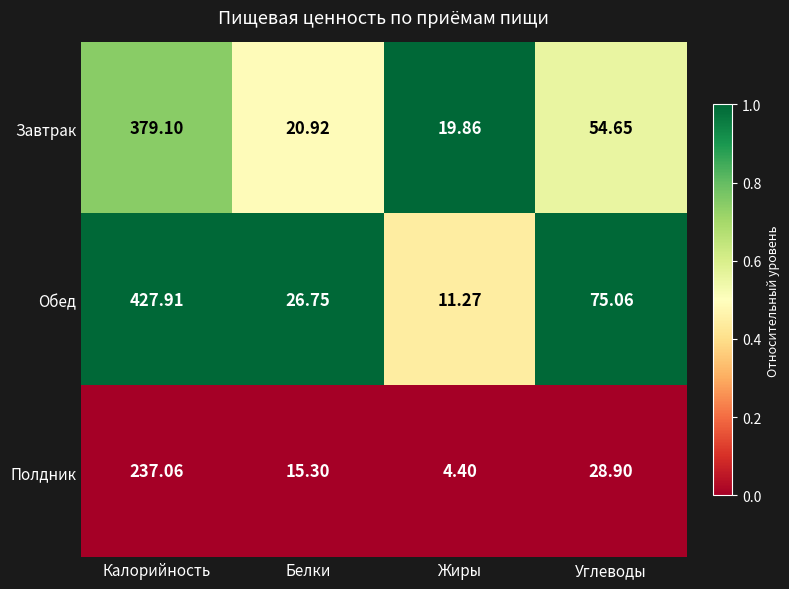

Which series has the largest total across all categories?

Обед